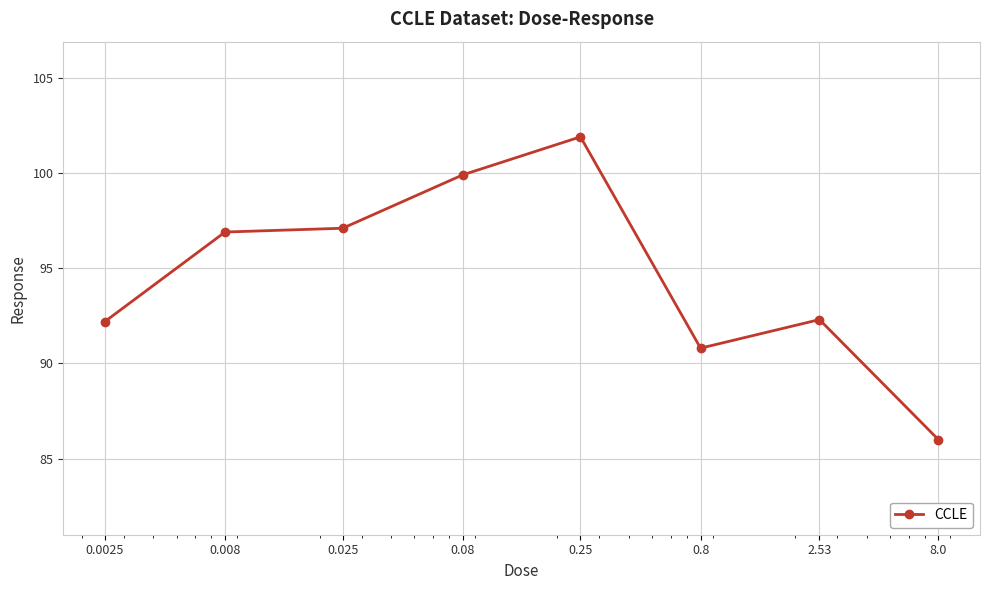

What is the average value?

94.6